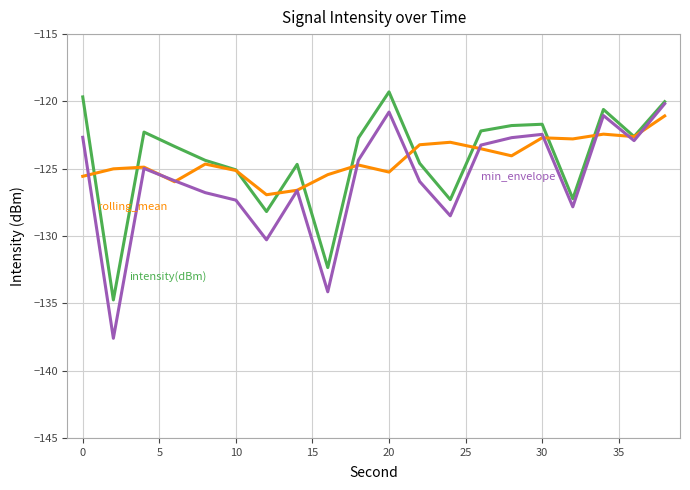

What is the maximum value shown in the chart?

-119.3